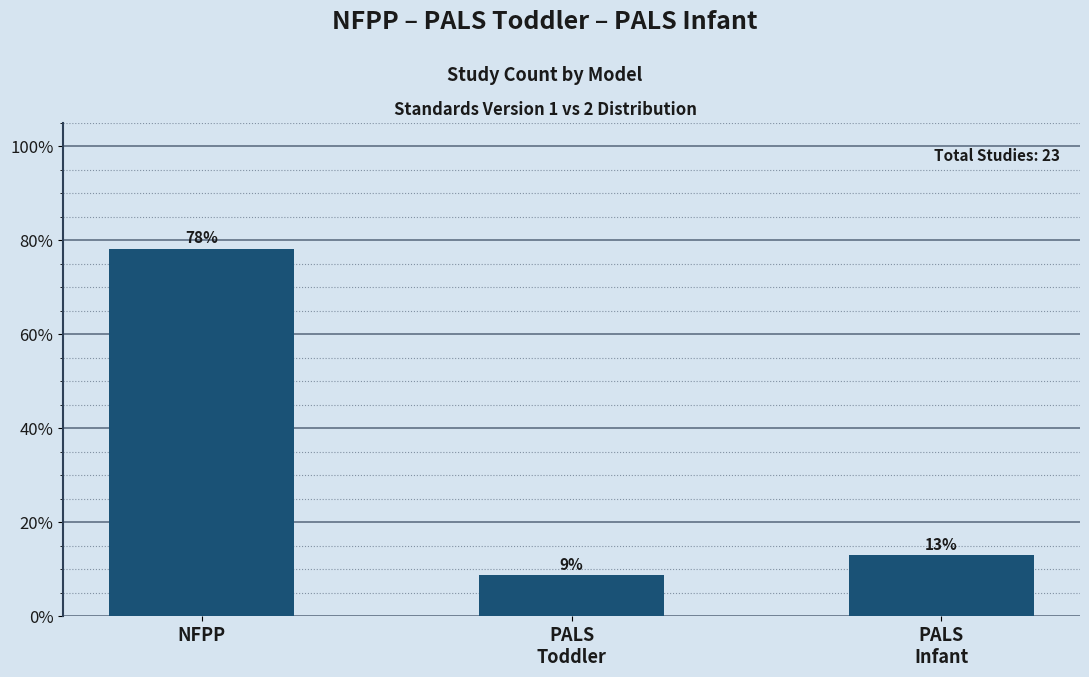

The chart shows a value of 0.1 at PALS
Toddler. True or false?

True